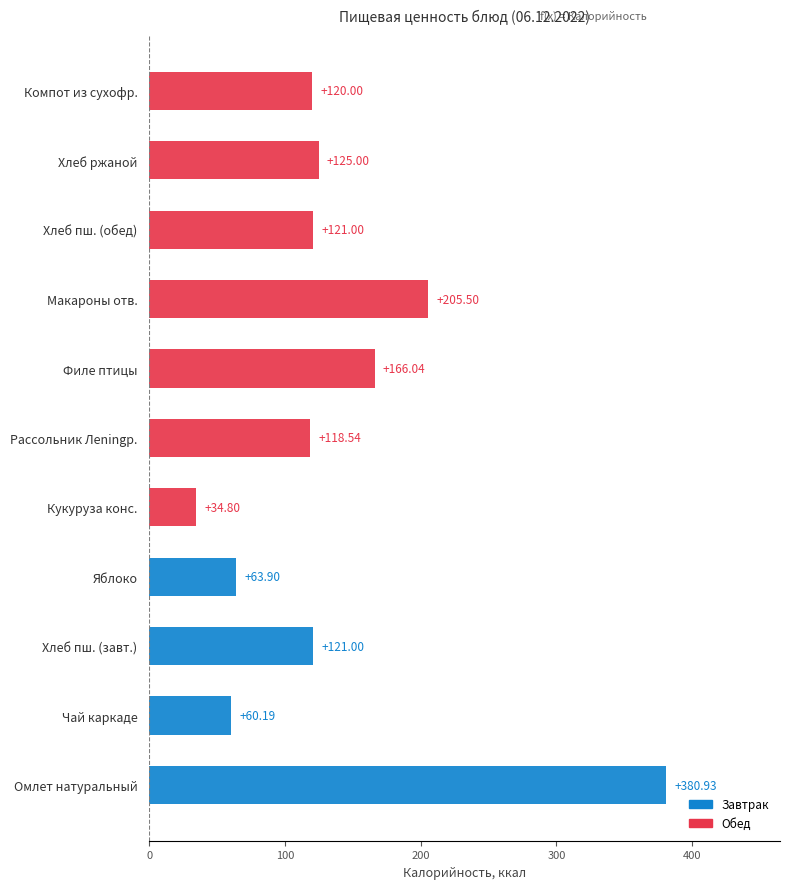

Approximately how many times larger is the value at Рассольник Леningр. compared to Компот из сухофр.?

1.0